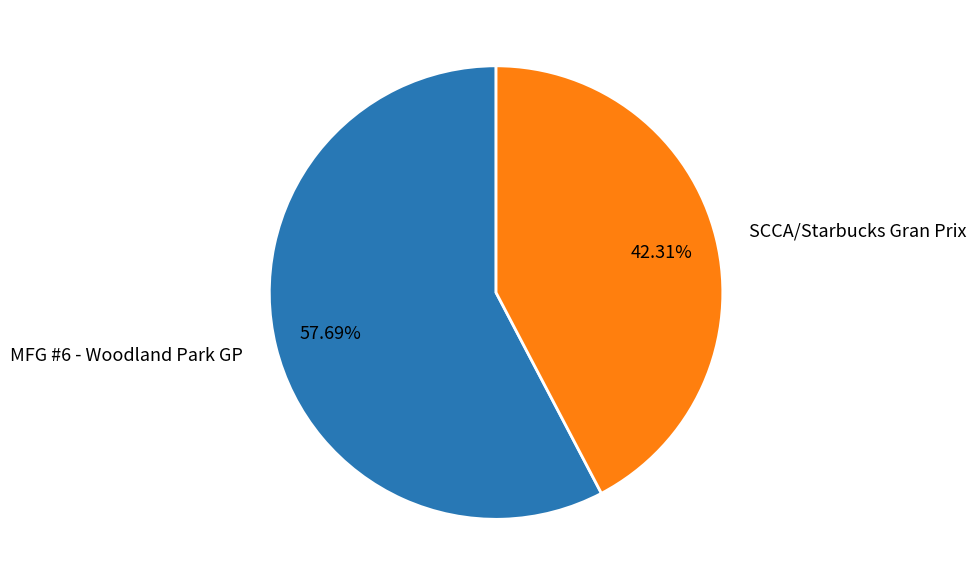

Which has a higher value, MFG #6 - Woodland Park GP or SCCA/Starbucks Gran Prix?

MFG #6 - Woodland Park GP